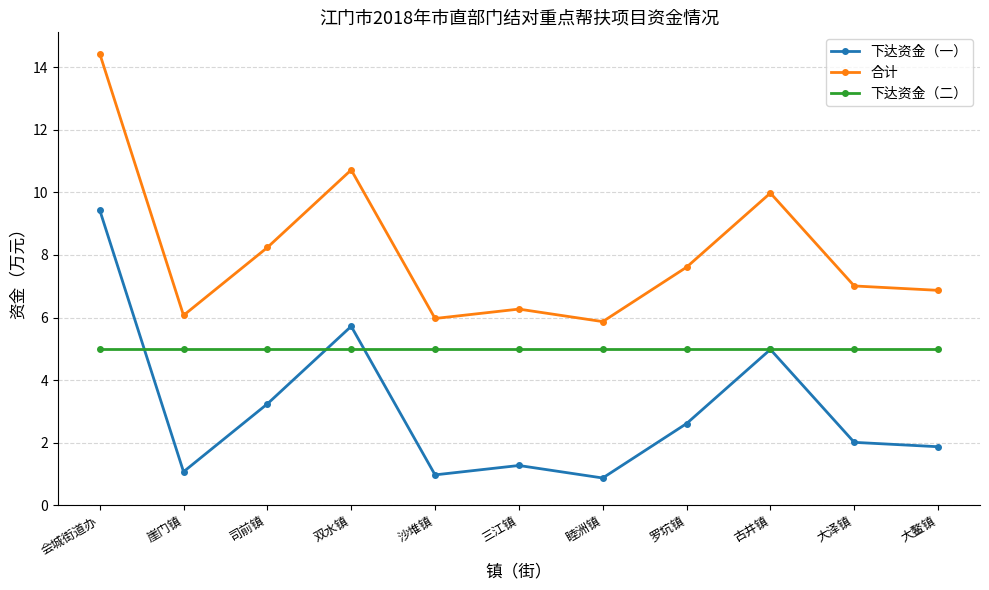

How many lines are shown in the chart?

3